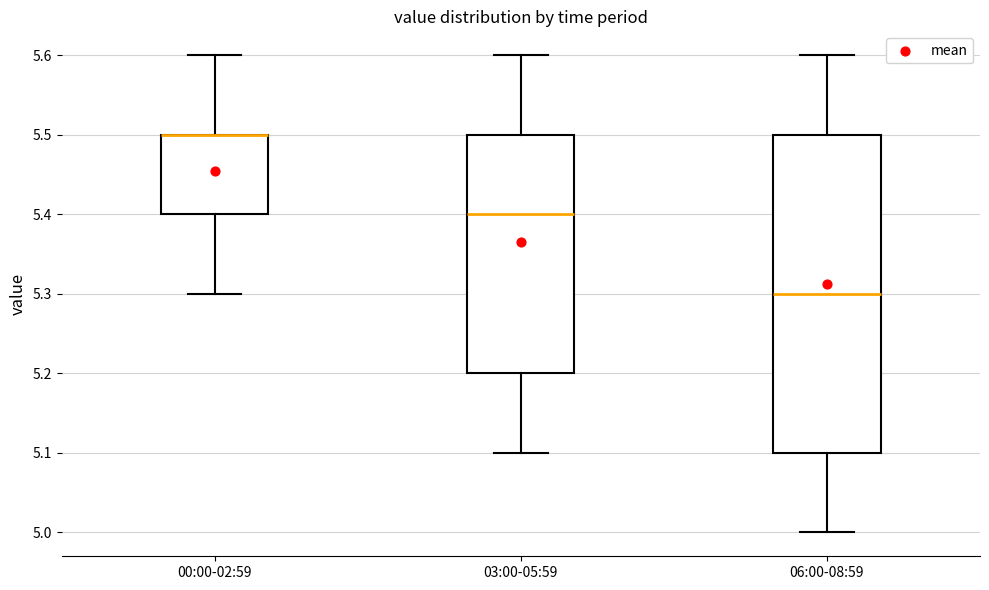

Reading left to right, read every box against the y-axis: the position of its median line, the range the box covers, and the ends of its whiskers. The values are not printed on the chart, so give them approximately, as read against the axis.

00:00-02:59: median 5.5 (drawn on the box's upper edge), box 5.4 to 5.5, whiskers 5.3 to 5.6
03:00-05:59: median 5.4, box 5.2 to 5.5, whiskers 5.1 to 5.6
06:00-08:59: median 5.3, box 5.1 to 5.5, whiskers 5.0 to 5.6